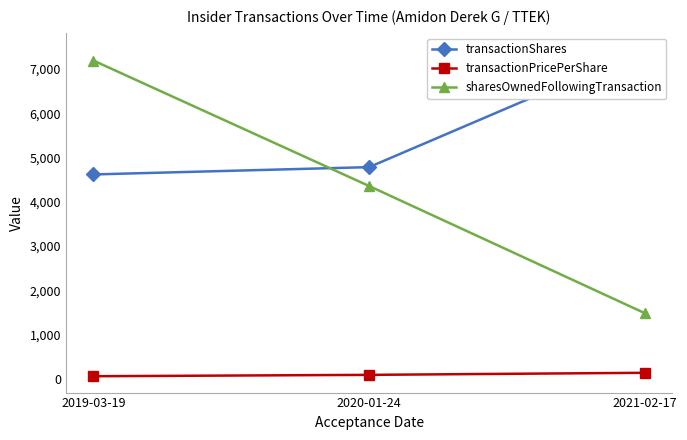

Between 2019-03-19 and 2020-01-24, which series saw the biggest shift?

sharesOwnedFollowingTransaction